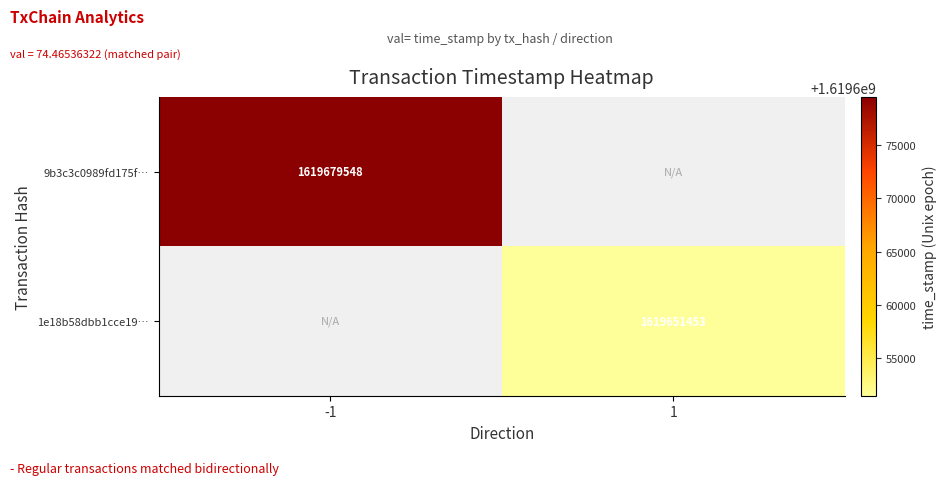

The 1e18b58dbb1cce19… series shows 1619651453 at 1. True or false?

True